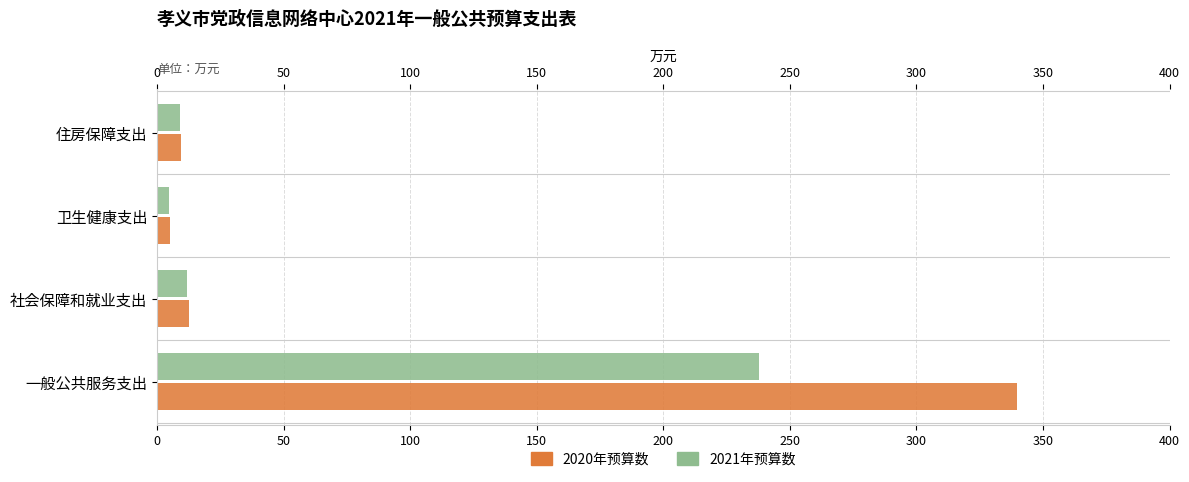

At how many categories does at least one series exceed 227?

1